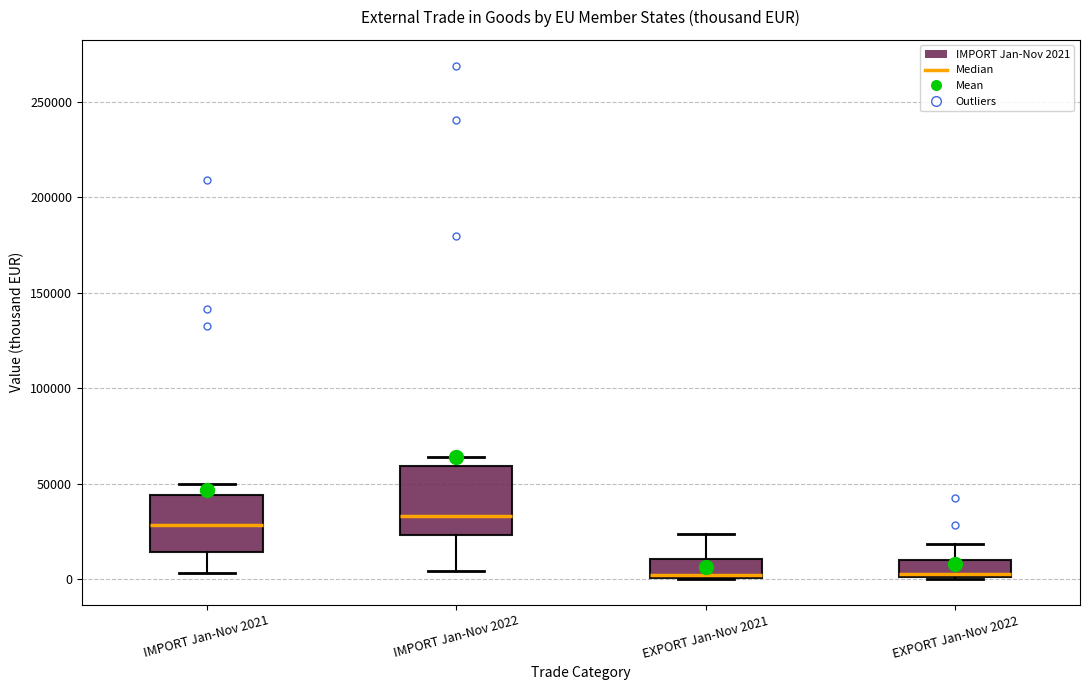

Where is the upper edge of the box for EXPORT Jan-Nov 2022 on the y-axis? The values are not printed on the chart, so give them approximately, as read against the axis.

10000